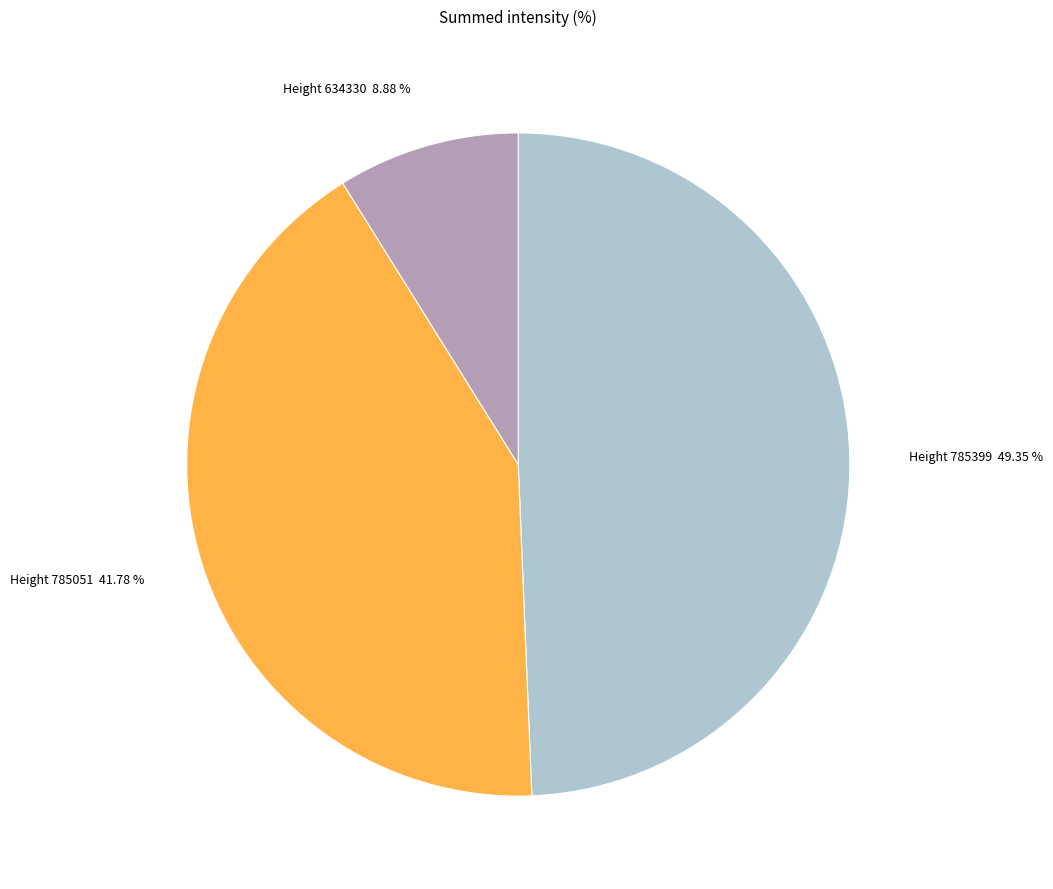

Is there any slice that represents more than half of the pie?

No